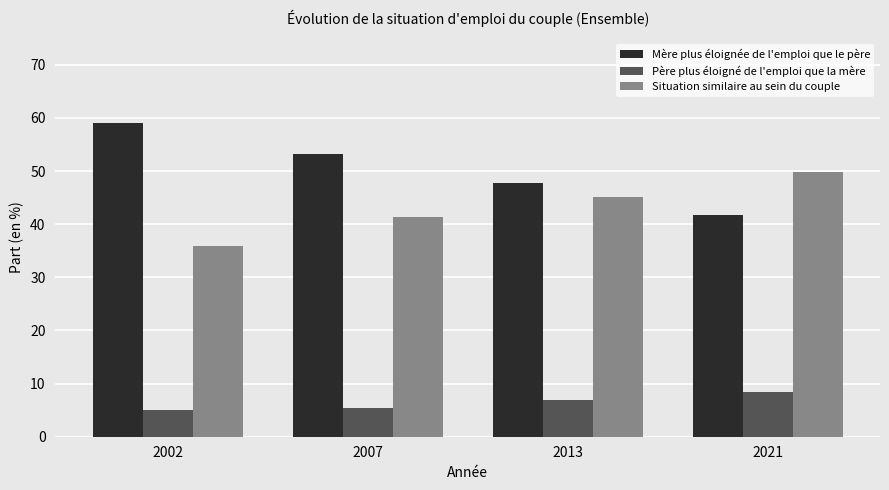

Reading left to right, what are all the values shown in this chart?

Mère plus éloignée de l'emploi que le père: 2002=59.0	2007=53.2	2013=47.8	2021=41.7
Père plus éloigné de l'emploi que la mère: 2002=5.0	2007=5.5	2013=6.9	2021=8.4
Situation similaire au sein du couple: 2002=35.9	2007=41.3	2013=45.2	2021=49.9